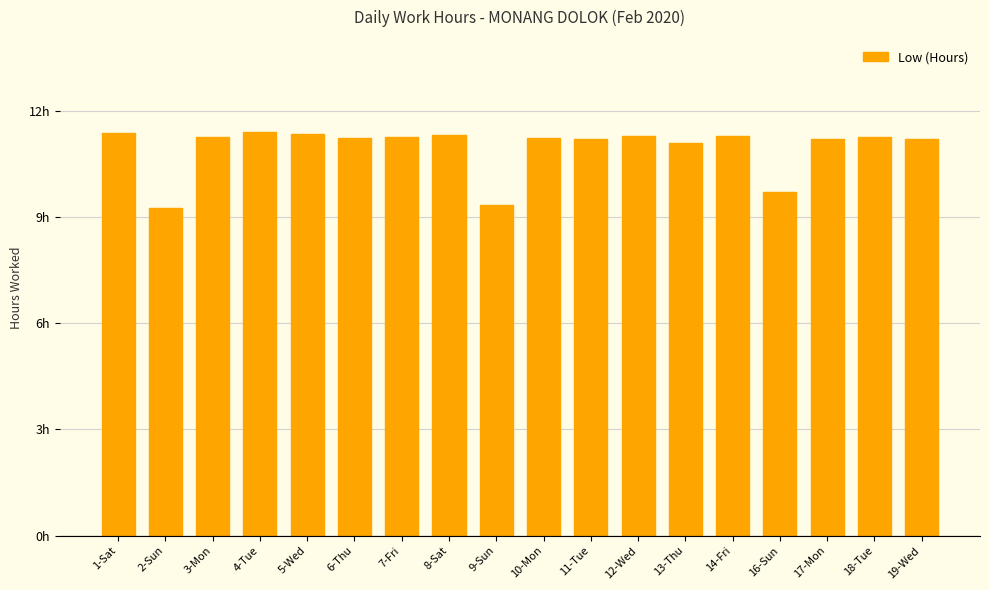

Rank the categories by value from highest to lowest.

4-Tue, 1-Sat, 5-Wed, 8-Sat, 12-Wed, 14-Fri, 7-Fri, 18-Tue, 3-Mon, 6-Thu, 10-Mon, 17-Mon, 11-Tue, 19-Wed, 13-Thu, 16-Sun, 9-Sun, 2-Sun